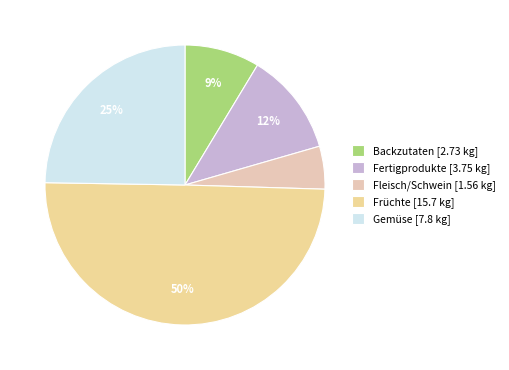

Do Gemüse and Fertigprodukte together represent more than half of the pie?

No